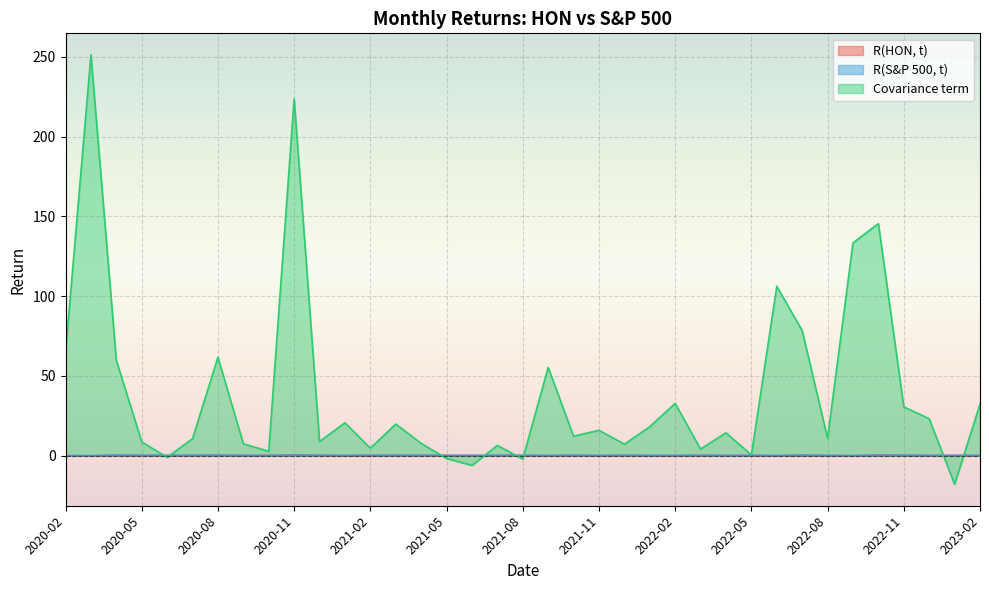

Reading left to right, transcribe all the data shown in this chart.

R(HON, t): 2020-02=-0.1	2020-03=-0.2	2020-04=0.1	2020-05=0.0	2020-06=-0.0	2020-07=0.0	2020-08=0.1	2020-09=-0.0	2020-10=0.0	2020-11=0.2	2020-12=0.0	2021-01=-0.1	2021-02=0.0	2021-03=0.1	2021-04=0.0	2021-05=0.0	2021-06=-0.1	2021-07=0.1	2021-08=-0.0	2021-09=-0.1	2021-10=0.0	2021-11=-0.1	2021-12=0.0	2022-01=-0.0	2022-02=-0.1	2022-03=0.0	2022-04=-0.0	2022-05=0.0	2022-06=-0.1	2022-07=0.1	2022-08=-0.0	2022-09=-0.1	2022-10=0.2	2022-11=0.1	2022-12=-0.0	2023-01=-0.0	2023-02=-0.1
R(S&P 500, t): 2020-02=-0.1	2020-03=-0.1	2020-04=0.1	2020-05=0.0	2020-06=0.0	2020-07=0.1	2020-08=0.1	2020-09=-0.0	2020-10=-0.0	2020-11=0.1	2020-12=0.0	2021-01=-0.0	2021-02=0.0	2021-03=0.0	2021-04=0.1	2021-05=0.0	2021-06=0.0	2021-07=0.0	2021-08=0.0	2021-09=-0.0	2021-10=0.1	2021-11=-0.0	2021-12=0.0	2022-01=-0.1	2022-02=-0.0	2022-03=0.0	2022-04=-0.1	2022-05=0.0	2022-06=-0.1	2022-07=0.1	2022-08=-0.0	2022-09=-0.1	2022-10=0.1	2022-11=0.1	2022-12=-0.1	2023-01=0.1	2023-02=-0.0
Covariance term: 2020-02=64.5	2020-03=251.3	2020-04=59.7	2020-05=8.6	2020-06=-1.2	2020-07=10.6	2020-08=61.7	2020-09=7.4	2020-10=2.6	2020-11=223.6	2020-12=8.7	2021-01=20.5	2021-02=4.6	2021-03=19.7	2021-04=7.6	2021-05=-1.9	2021-06=-6.2	2021-07=6.3	2021-08=-2.2	2021-09=55.3	2021-10=12.1	2021-11=15.8	2021-12=7.1	2022-01=18.1	2022-02=32.7	2022-03=4.0	2022-04=14.2	2022-05=0.4	2022-06=106.2	2022-07=78.3	2022-08=10.7	2022-09=133.3	2022-10=145.4	2022-11=30.5	2022-12=23.1	2023-01=-18.0	2023-02=32.2